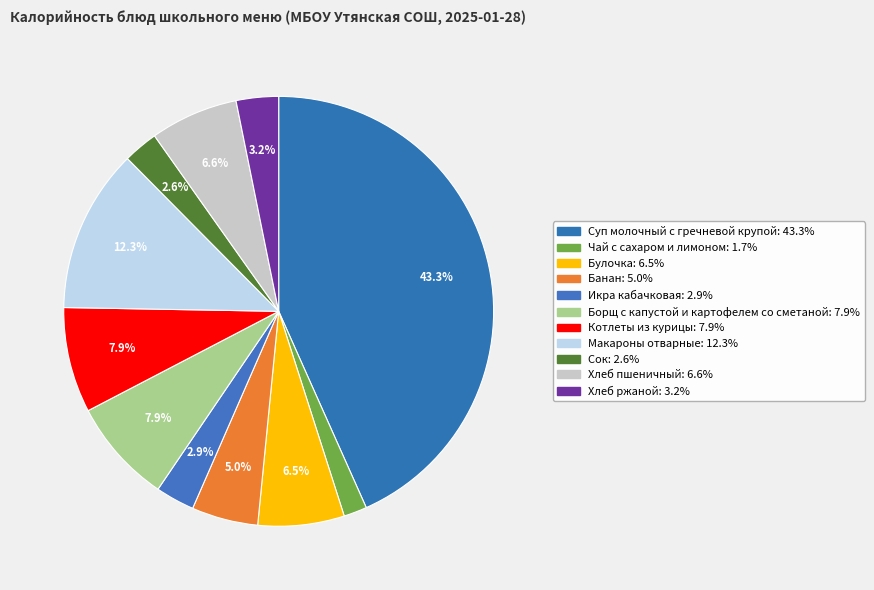

Is it true that Хлеб пшеничный is 7% of the pie?

True